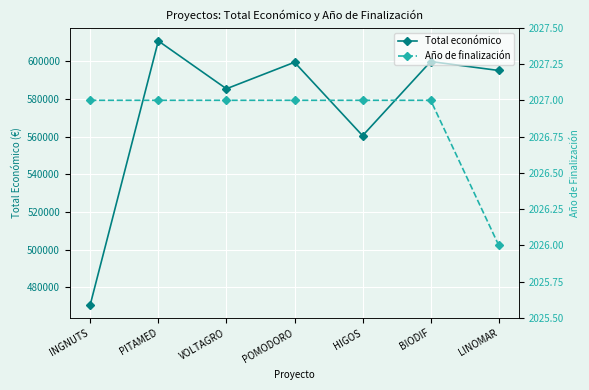

At how many categories does at least one series exceed 33999?

7